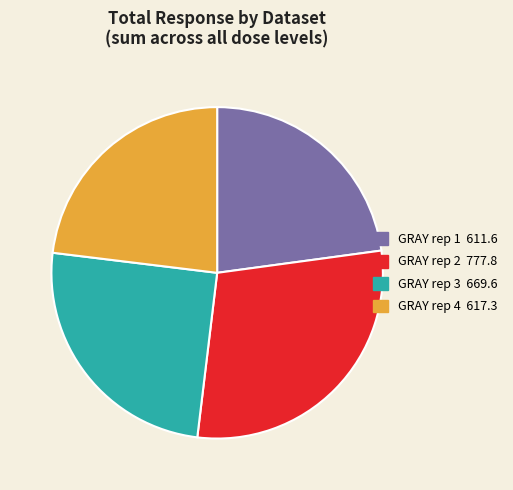

Is there any slice that represents more than half of the pie?

No